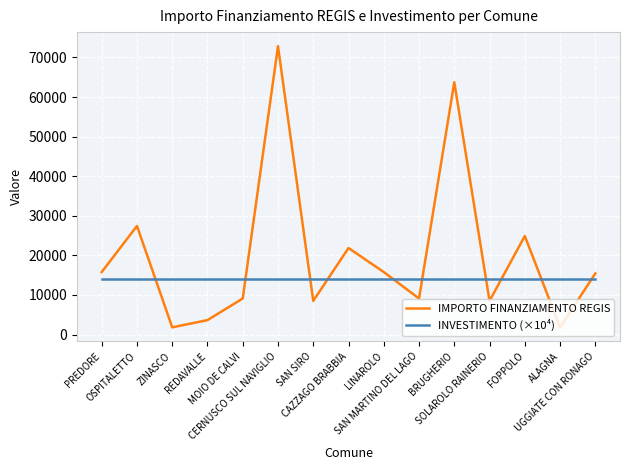

What is the sum of the IMPORTO FINANZIAMENTO REGIS values at BRUGHERIO and SAN SIRO?

72233